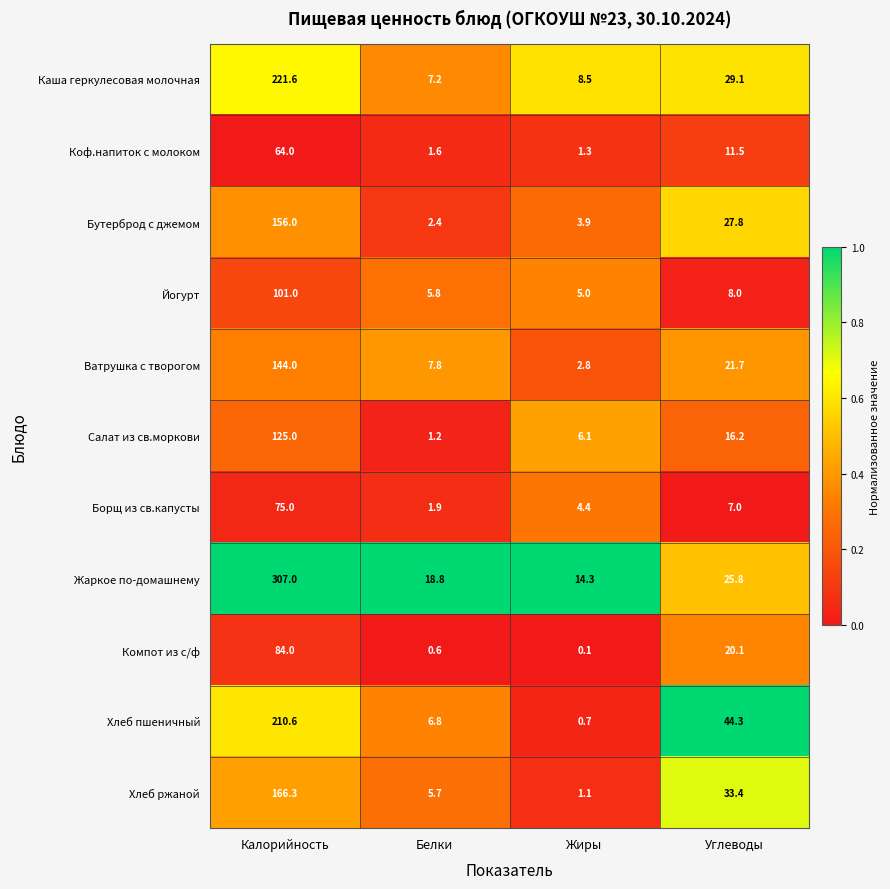

The value of Салат из св.моркови at Калорийность is 125.0. True or false?

True